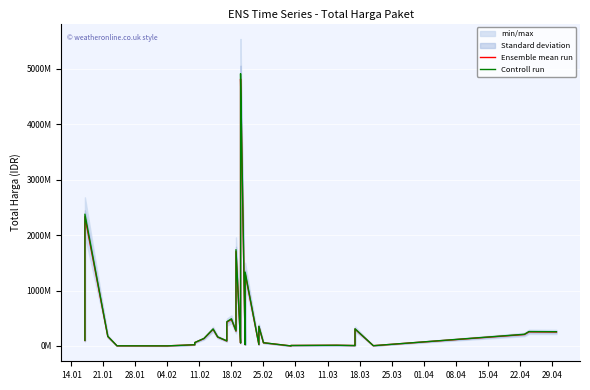

Reading left to right, list all the values displayed in this chart.

Ensemble mean run: 98750000.0	2332200000.0	169904000.0	2610000.0	1452900.0	21500000.0	49645000.0	60465000.0	132940000.0	300559140.0	160085300.0	89500000.0	429300000.0	479800000.0	267590000.0	1704000000.0	52487000.0	100473500.0	118605000.0	216603000.0	319344000.0	4773922308.0	4801009915.0	4818884119.0	22780000.0	85340000.0	1306500000.0	25000000.0	349542400.0	57080000.0	422500.0	8534400.0	12675000.0	6867500.0	9633000.0	303600000.0	4590000.0	206651000.0	254260000.0	251765040.0
Controll run: 100725000.0	2378844000.0	173302080.0	2662200.0	1481958.0	21930000.0	50637900.0	61674300.0	135598800.0	306570322.8	163287006.0	91290000.0	437886000.0	489396000.0	272941800.0	1738080000.0	53536740.0	102482970.0	120977100.0	220935060.0	325730880.0	4869400754.2	4897030113.3	4915261801.4	23235600.0	87046800.0	1332630000.0	25500000.0	356533248.0	58221600.0	430950.0	8705088.0	12928500.0	7004850.0	9825660.0	309672000.0	4681800.0	210784020.0	259345200.0	256800340.8